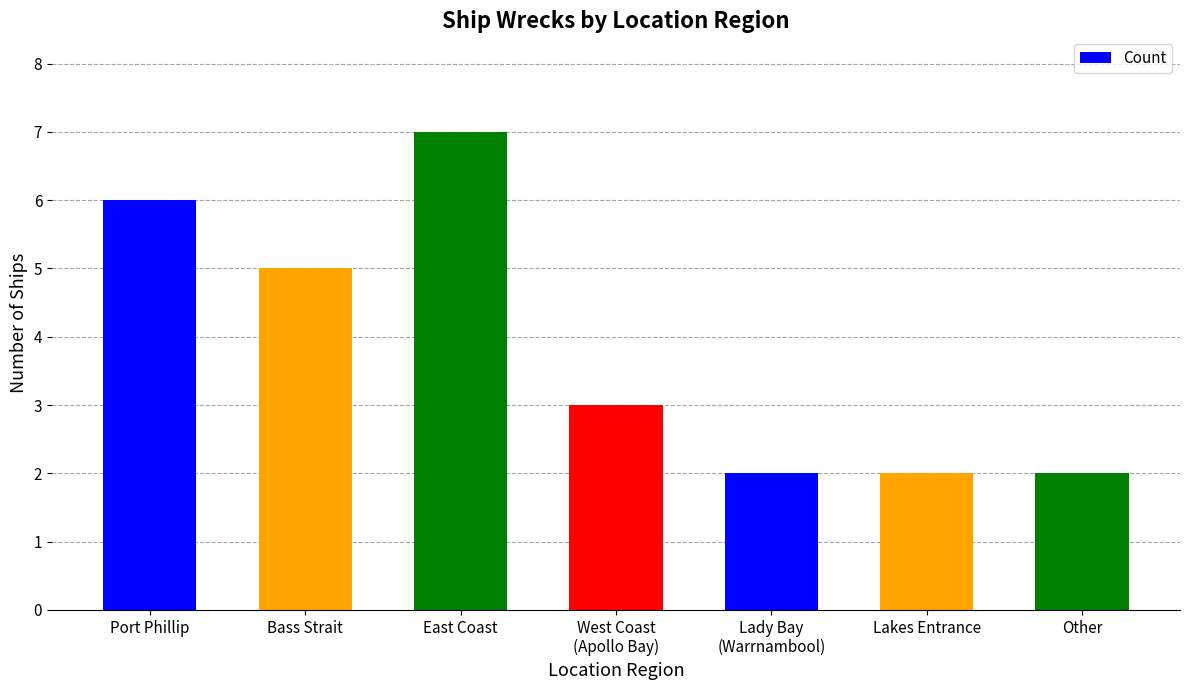

What is the change in value from East Coast to Other?

-5